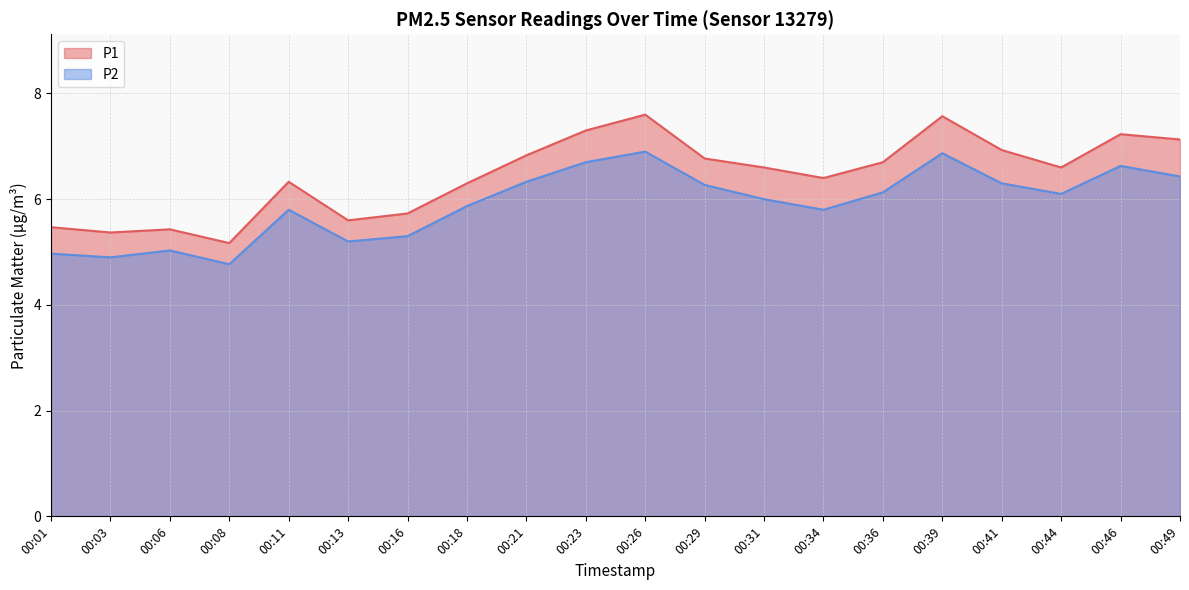

The value of P2 at 00:06 is 5.0. True or false?

True